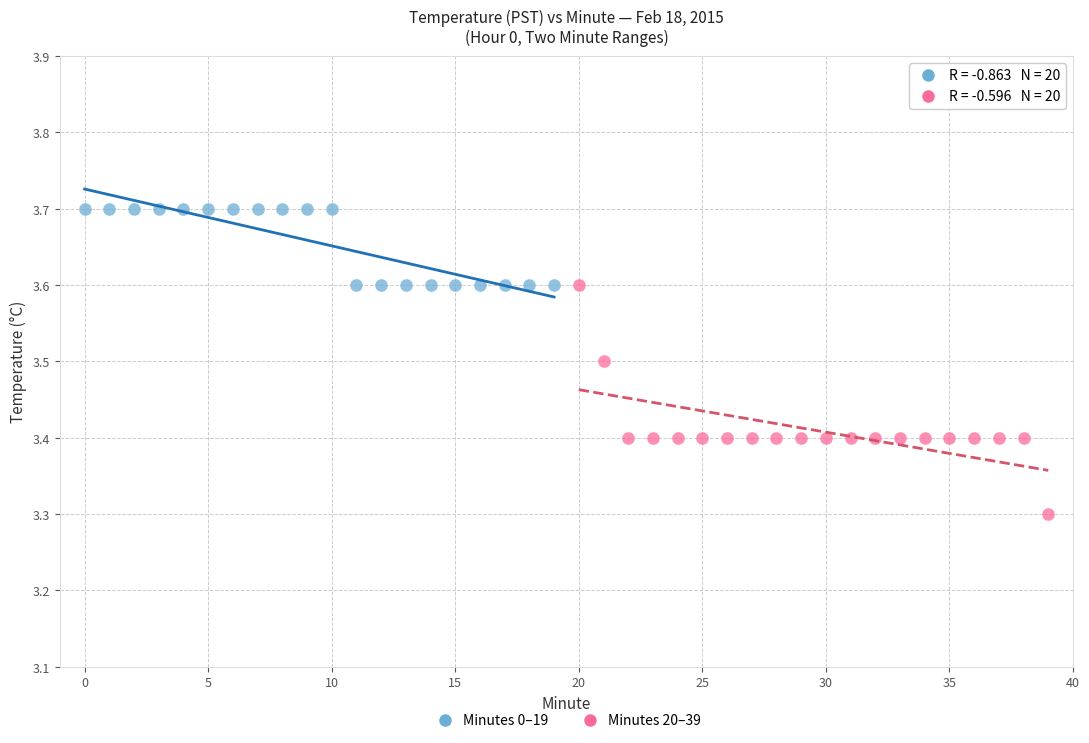

Which series reaches the maximum Y coordinate?

Minutes 0–19